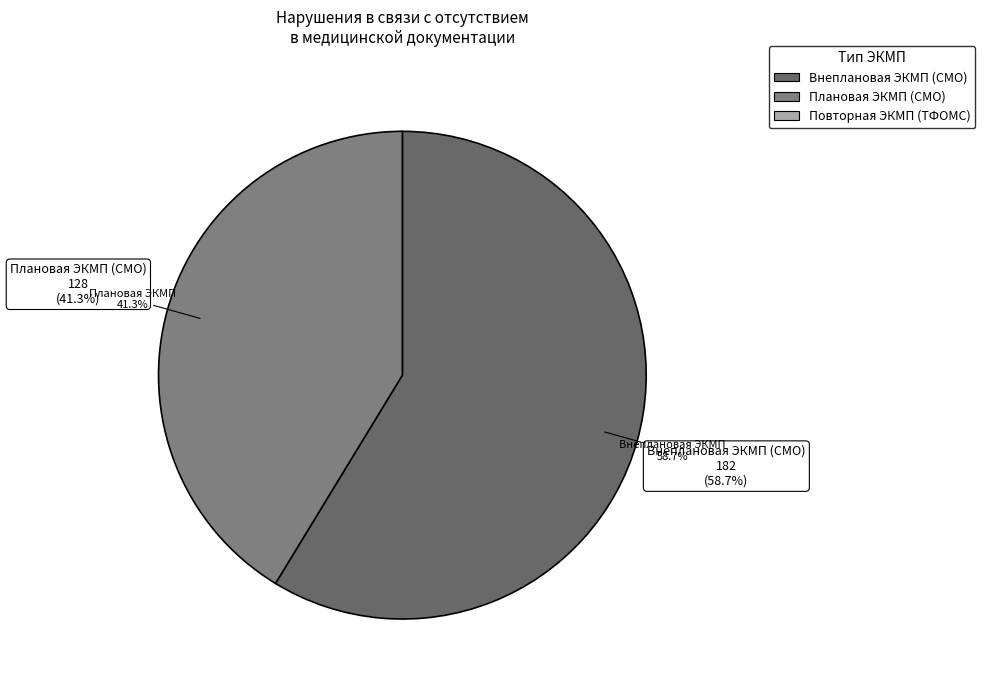

True or false: Внеплановая ЭКМП (СМО) accounts for 59% of the total.

True